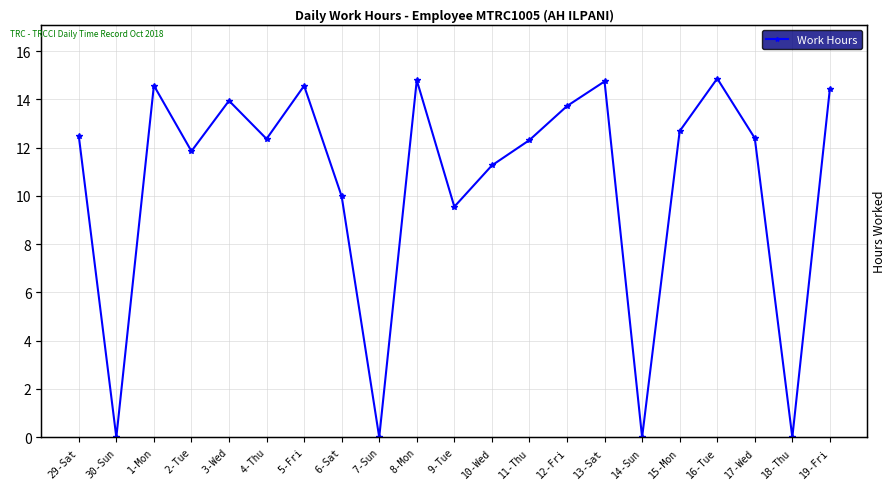

Rank the categories by value from highest to lowest.

16-Tue, 8-Mon, 13-Sat, 1-Mon, 5-Fri, 19-Fri, 3-Wed, 12-Fri, 15-Mon, 29-Sat, 17-Wed, 4-Thu, 11-Thu, 2-Tue, 10-Wed, 6-Sat, 9-Tue, 30-Sun, 7-Sun, 14-Sun, 18-Thu